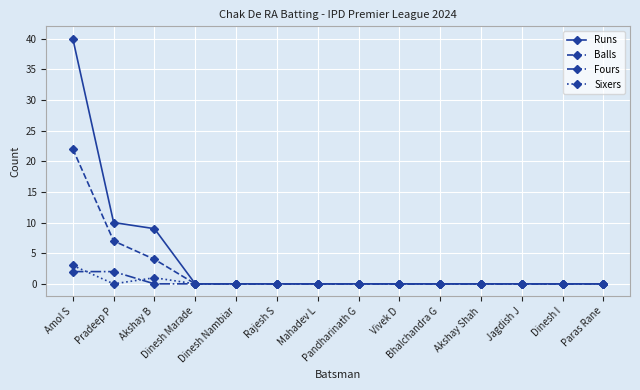

What is the greatest value displayed?

40